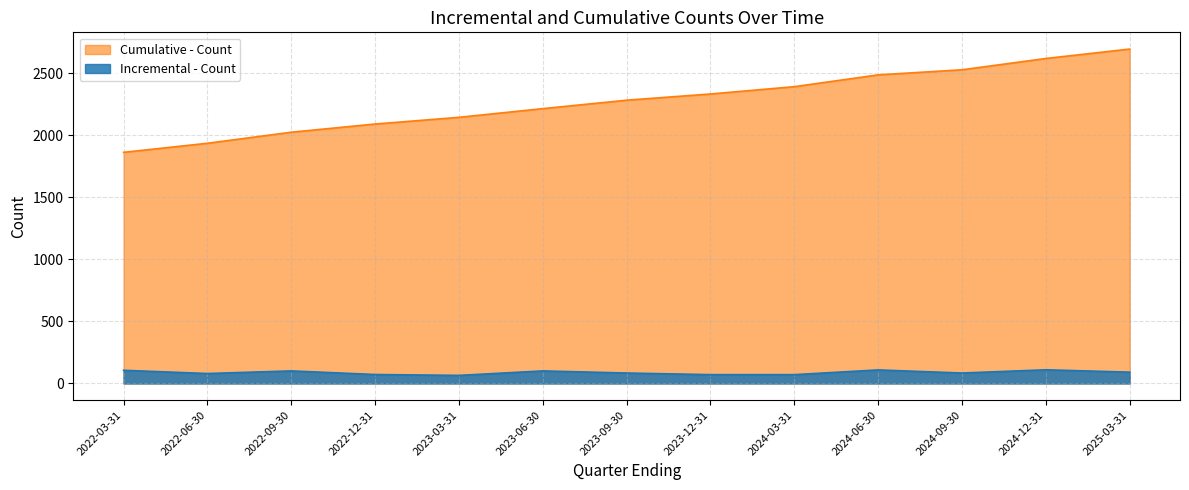

Rank the series by their maximum value, from highest to lowest.

Cumulative - Count, Incremental - Count